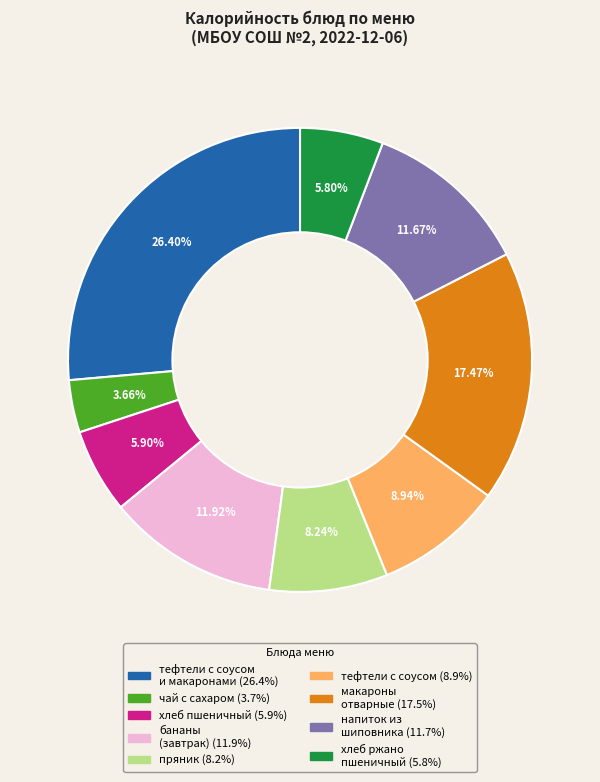

Does any single category account for the majority?

No